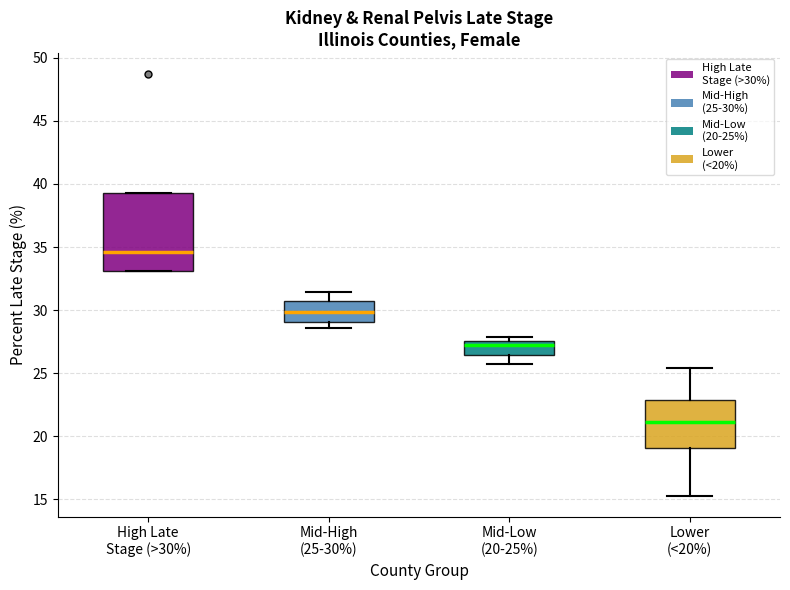

Reading left to right, read every box against the y-axis: the position of its median line, the range the box covers, and the ends of its whiskers. The values are not printed on the chart, so give them approximately, as read against the axis.

High Late Stage (>30%): median 34.5, box 33.0 to 39.5, whiskers 33.0 to 39.5
Mid-High (25-30%): median 30.0, box 29.0 to 30.5, whiskers 28.5 to 31.5
Mid-Low (20-25%): median 27.0, box 26.5 to 27.5, whiskers 25.5 to 28.0
Lower (<20%): median 21.0, box 19.0 to 23.0, whiskers 15.5 to 25.5